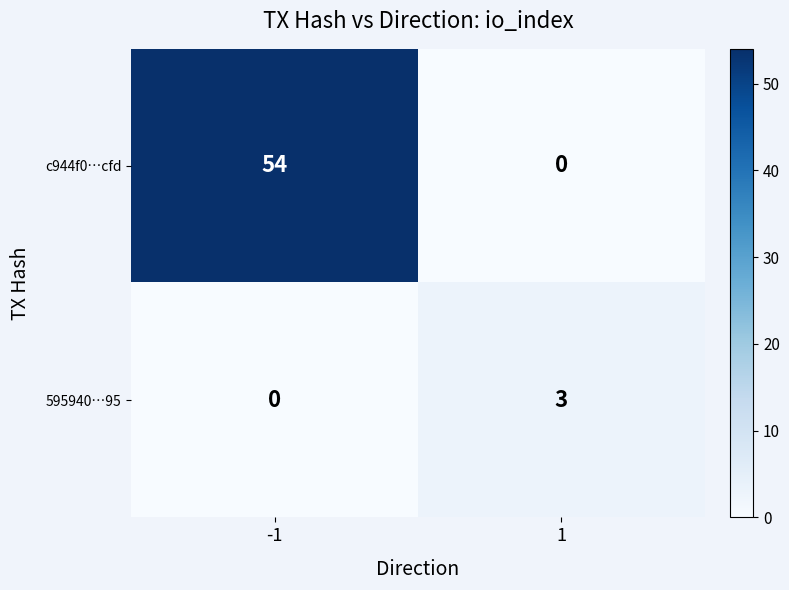

Count the number of categories in the chart.

2